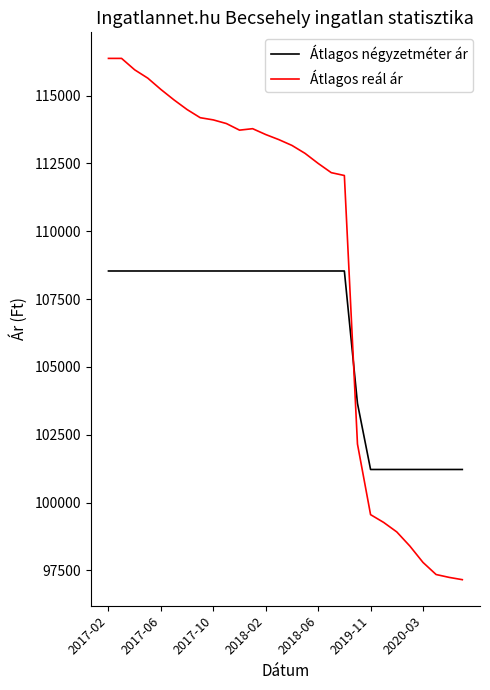

List the series in order of their overall mean, lowest first.

Átlagos négyzetméter ár, Átlagos reál ár